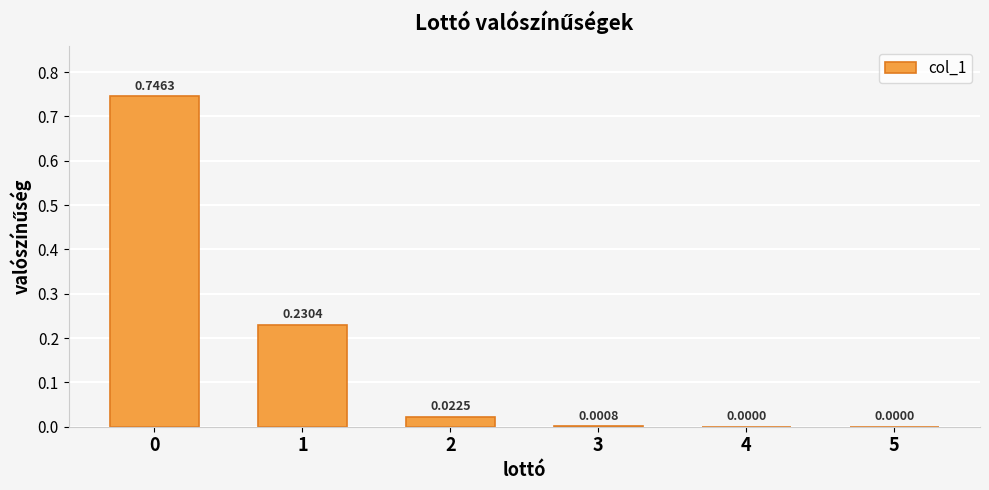

Between 3 and 5, which is larger?

3